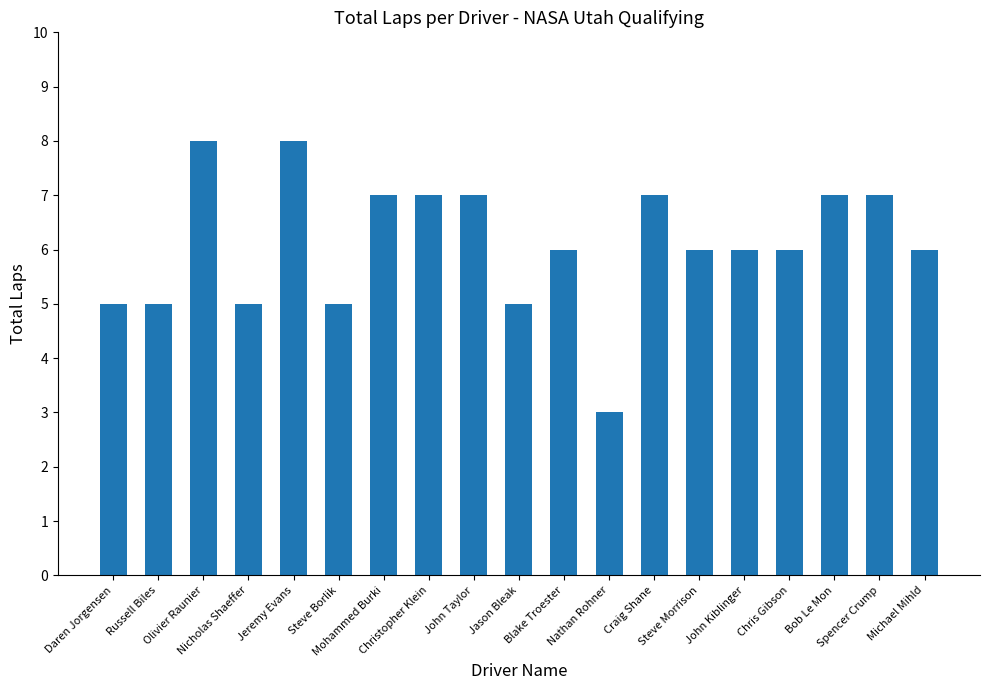

Count the number of categories in the chart.

19